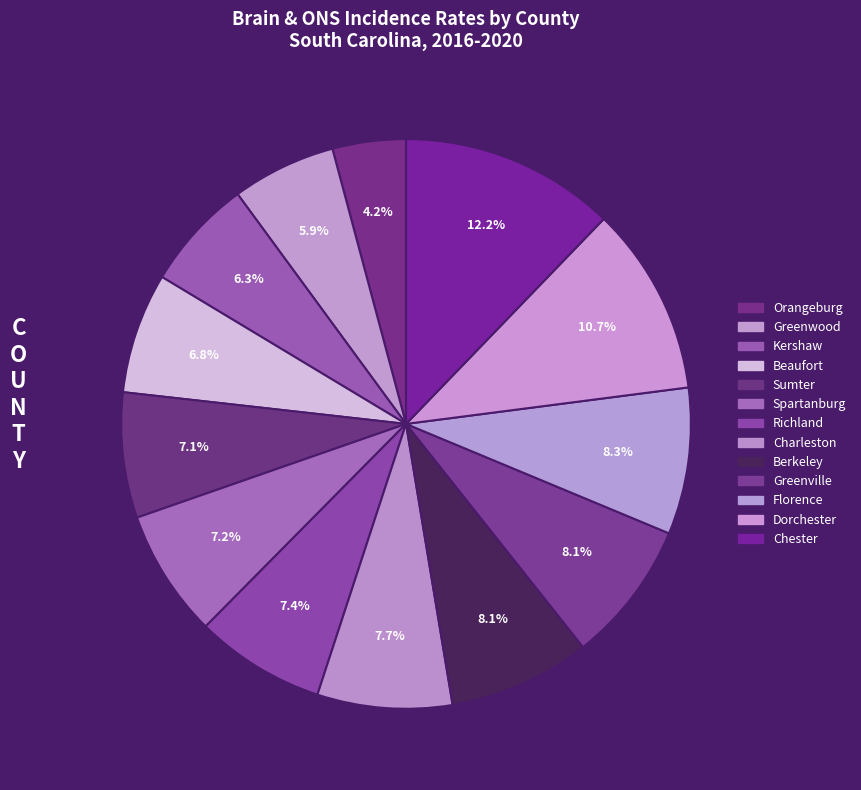

Count the number of slices in the pie.

13